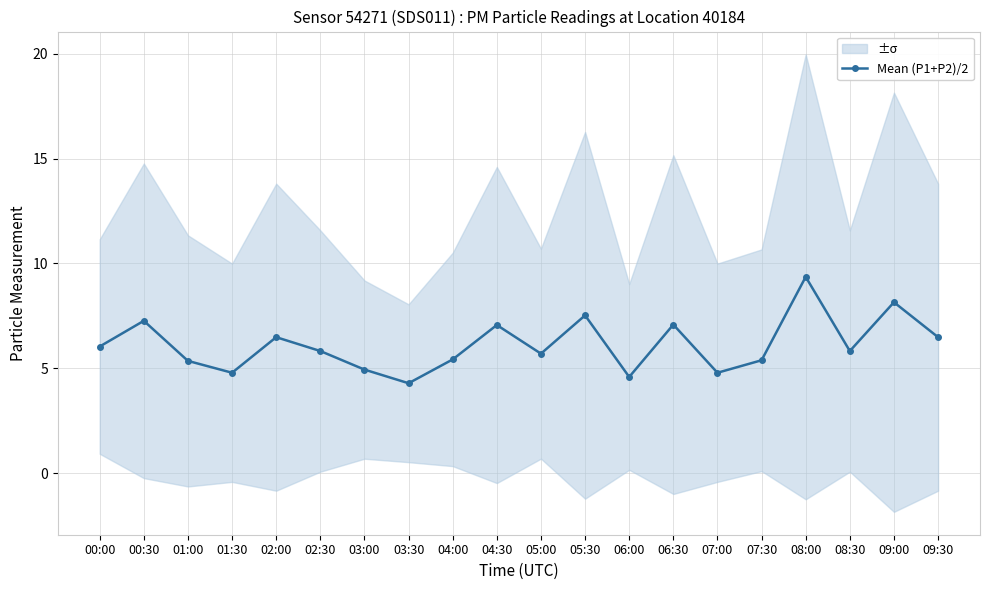

Rank the categories by value from lowest to highest.

03:30, 06:00, 01:30, 07:00, 03:00, 01:00, 07:30, 04:00, 05:00, 02:30, 08:30, 00:00, 02:00, 09:30, 04:30, 06:30, 00:30, 05:30, 09:00, 08:00